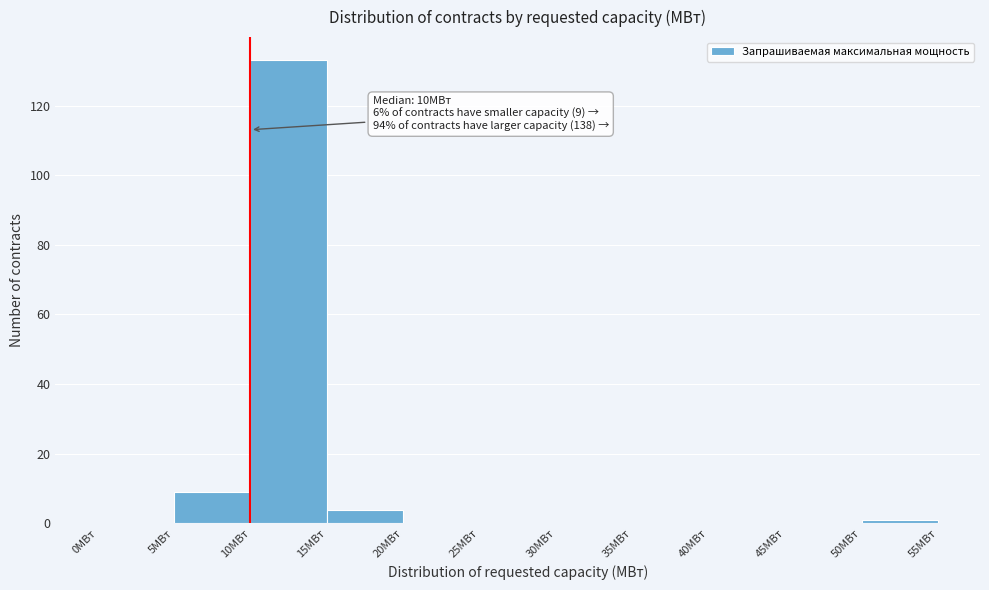

Which range on the x-axis has the tallest bar?

10 to 15